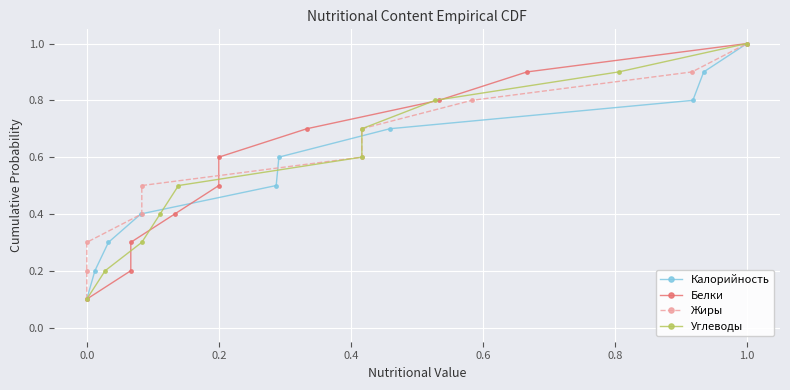

What is the highest value of the Калорийность series?

1.0